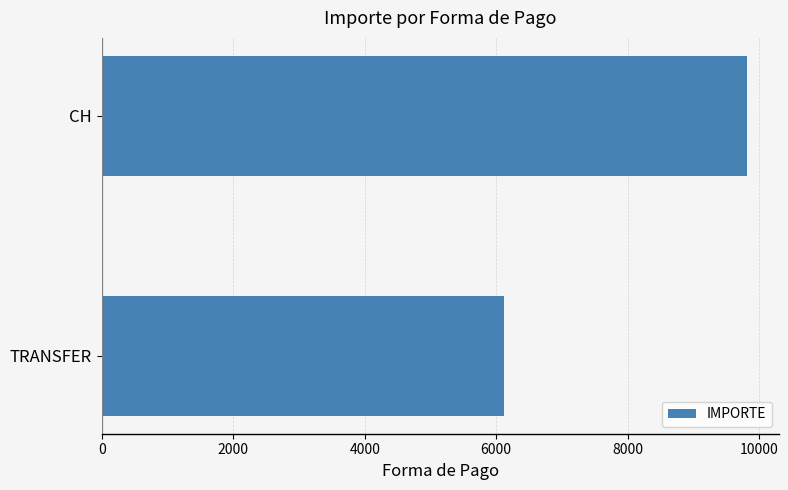

Rank the categories by value from highest to lowest.

CH, TRANSFER